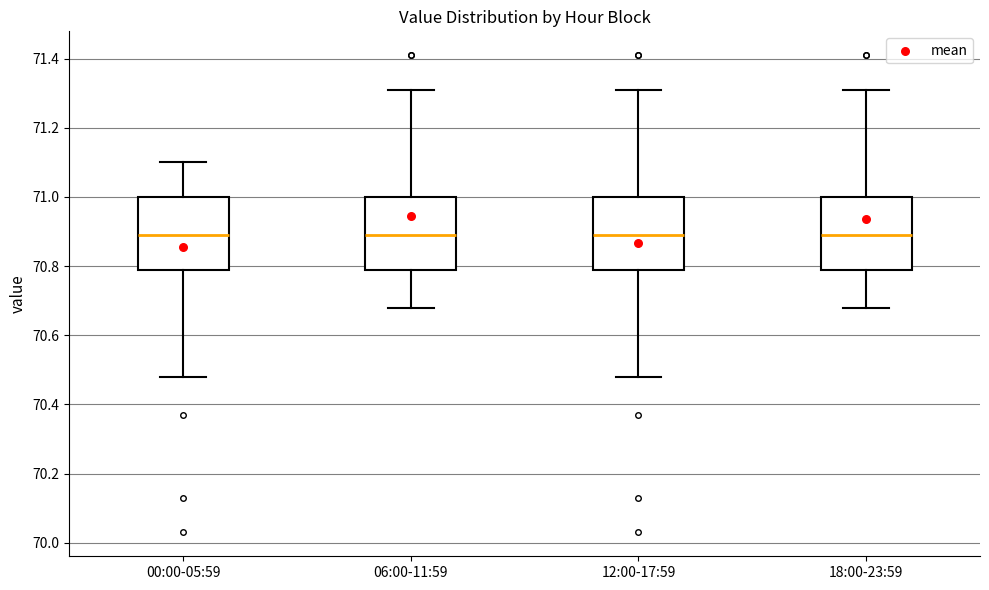

Where does the lower whisker of the box for 12:00-17:59 end on the y-axis? The values are not printed on the chart, so give them approximately, as read against the axis.

70.48